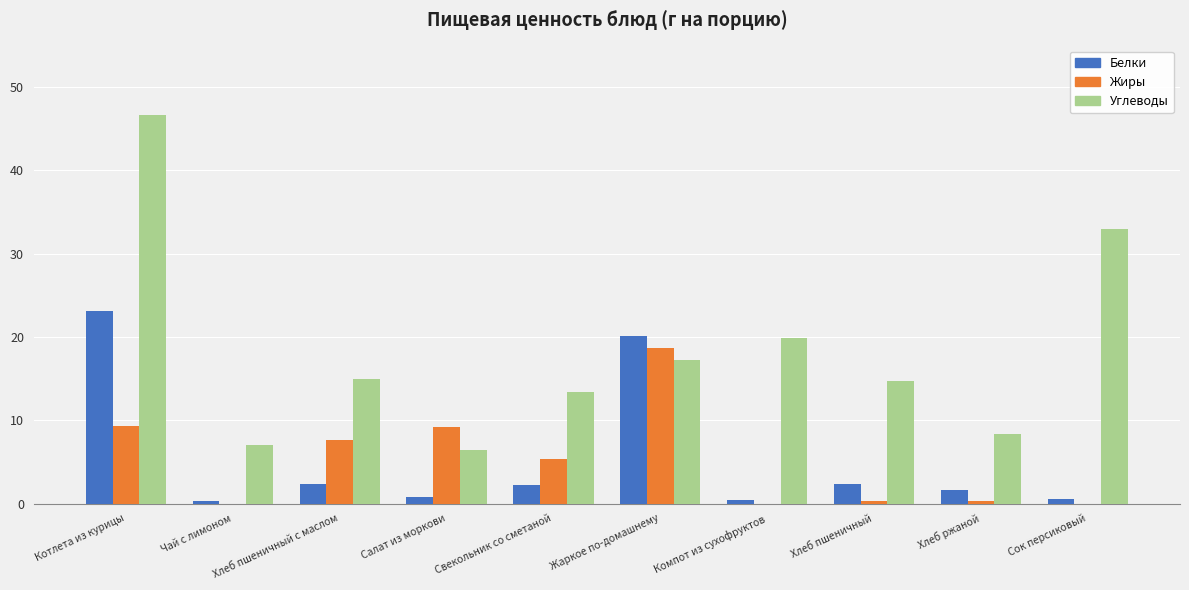

Which category has the highest value in the Углеводы series?

Котлета из курицы